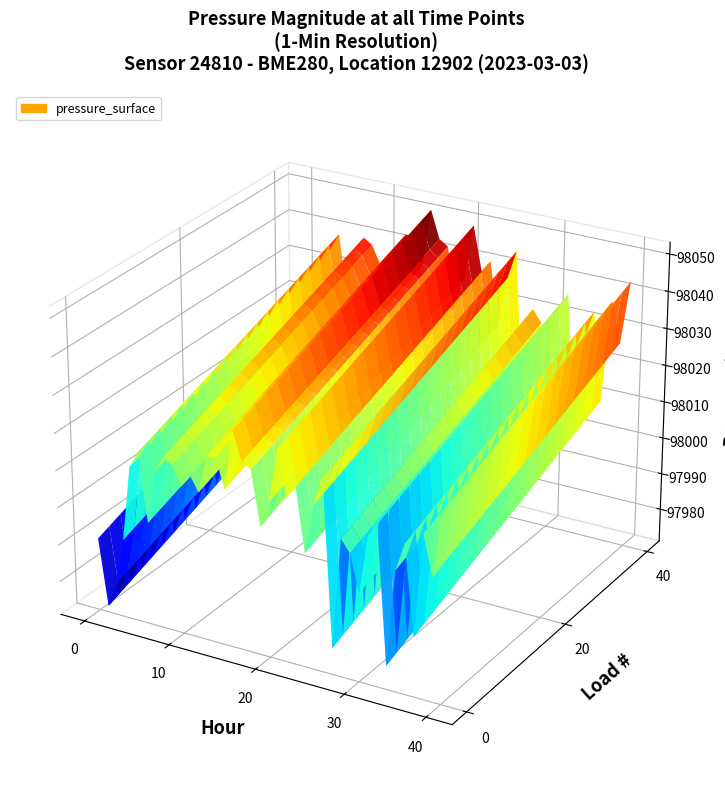

Reading right to left, list all the values displayed in this chart.

98036.1	98019.1	98029.6	98002.4	98025.7	98018.3	97992.6	98028.8	98025.2	98009.6	98019.4	98022.5	97993.1	98036.9	98029.1	98016.1	98032.8	98029.4	98041.4	98026.9	98020.2	98034.2	98035.6	98042.9	98027.2	98034.7	98034.5	98024.4	98028.3	98024.5	98029.6	98031.0	98026.6	98012.4	98030.2	98025.9	98005.7	97993.2	97986.7	98004.2